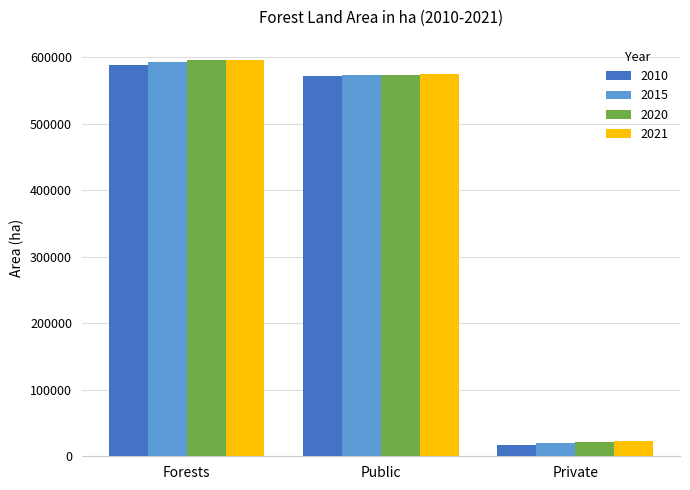

The value of 2021 at Public is 574545.2. True or false?

True